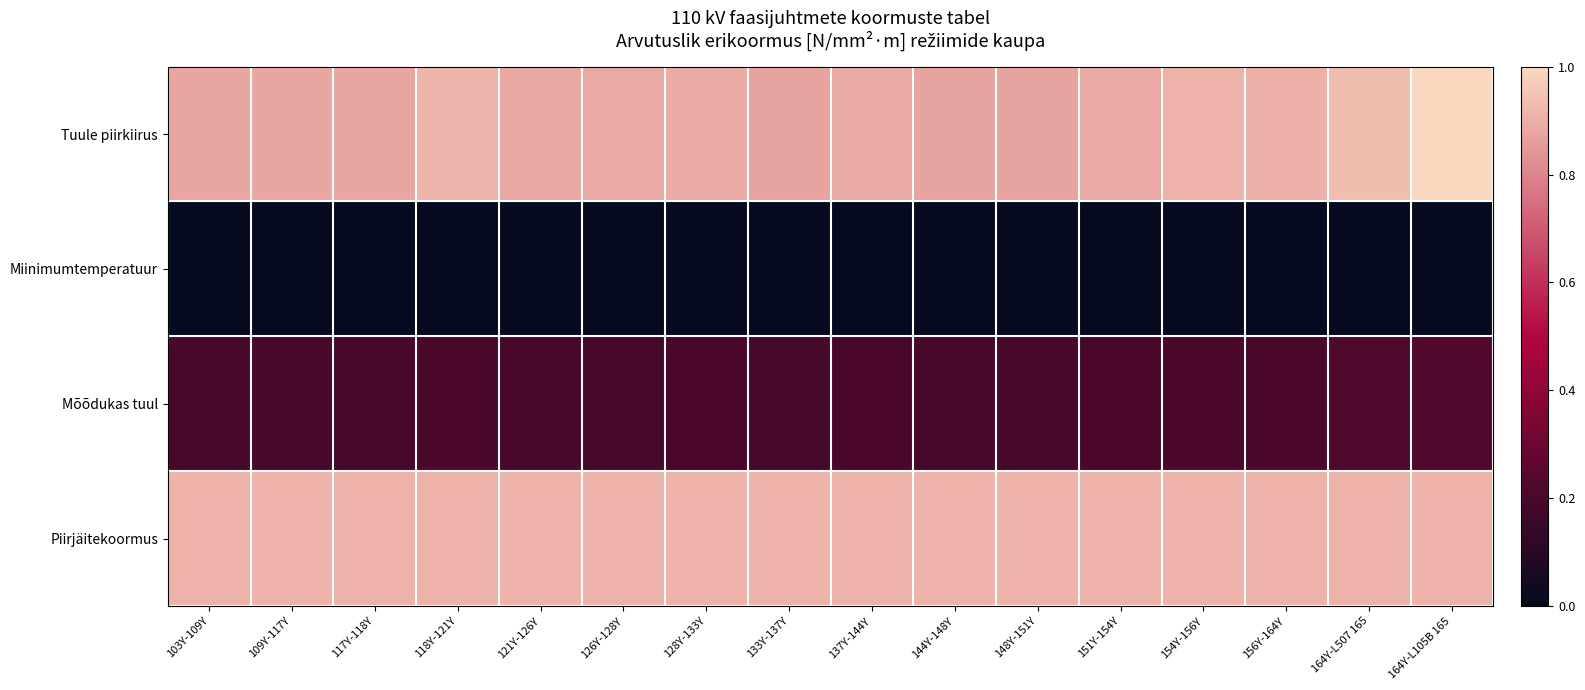

Which series has the largest range (max minus min)?

Tuule piirkiirus